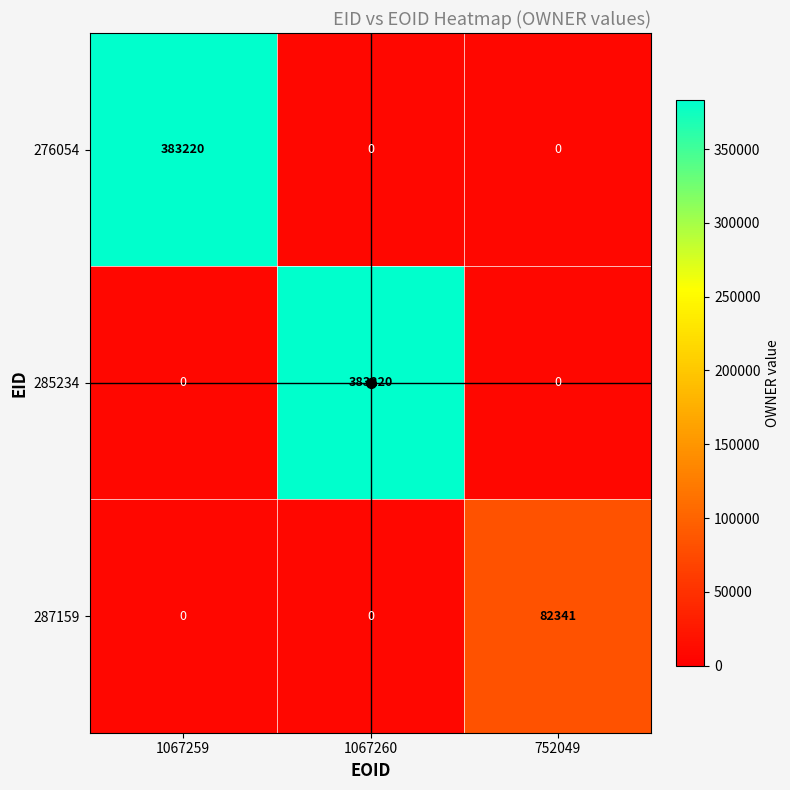

What is the minimum value shown in the chart?

0